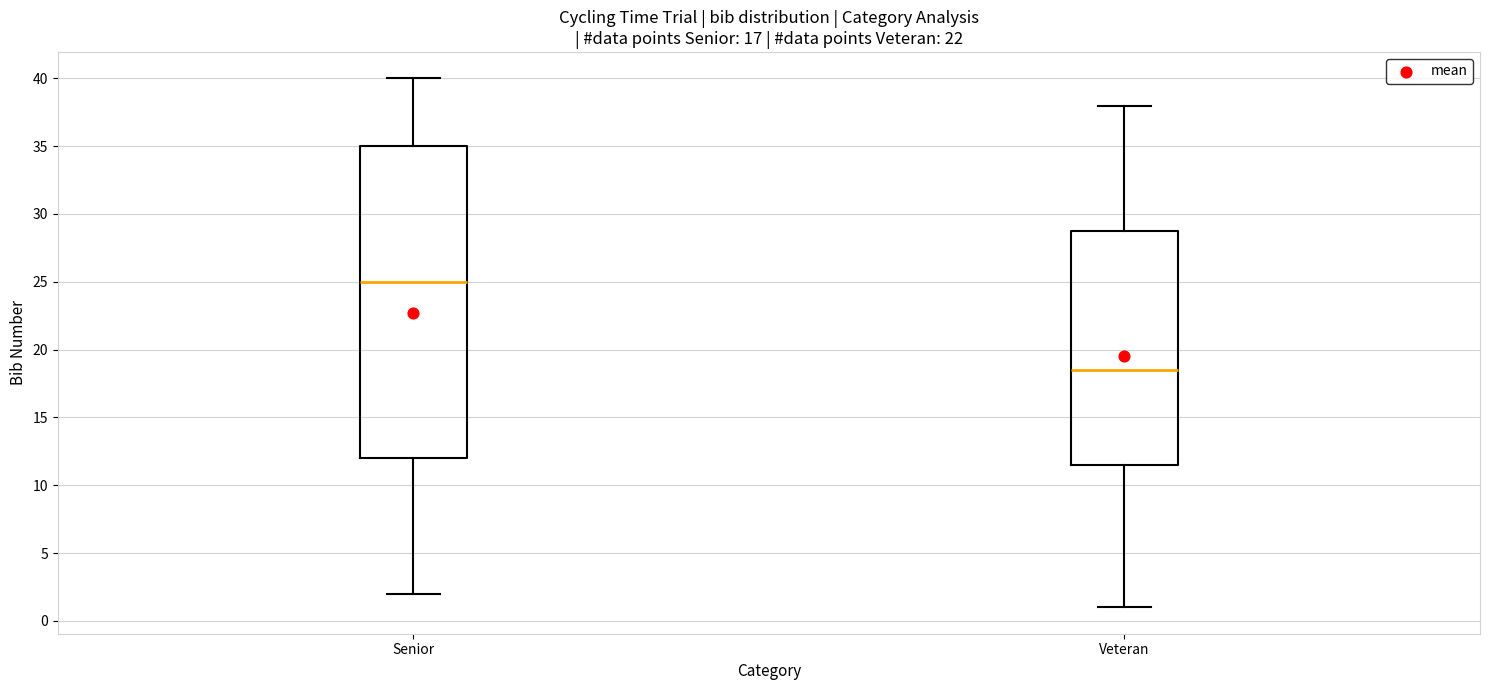

Reading left to right, read every box against the y-axis: the position of its median line, the range the box covers, and the ends of its whiskers. The values are not printed on the chart, so give them approximately, as read against the axis.

Senior: median 25.0, box 12.0 to 35.0, whiskers 2.0 to 40.0
Veteran: median 18.5, box 11.5 to 29.0, whiskers 1.0 to 38.0